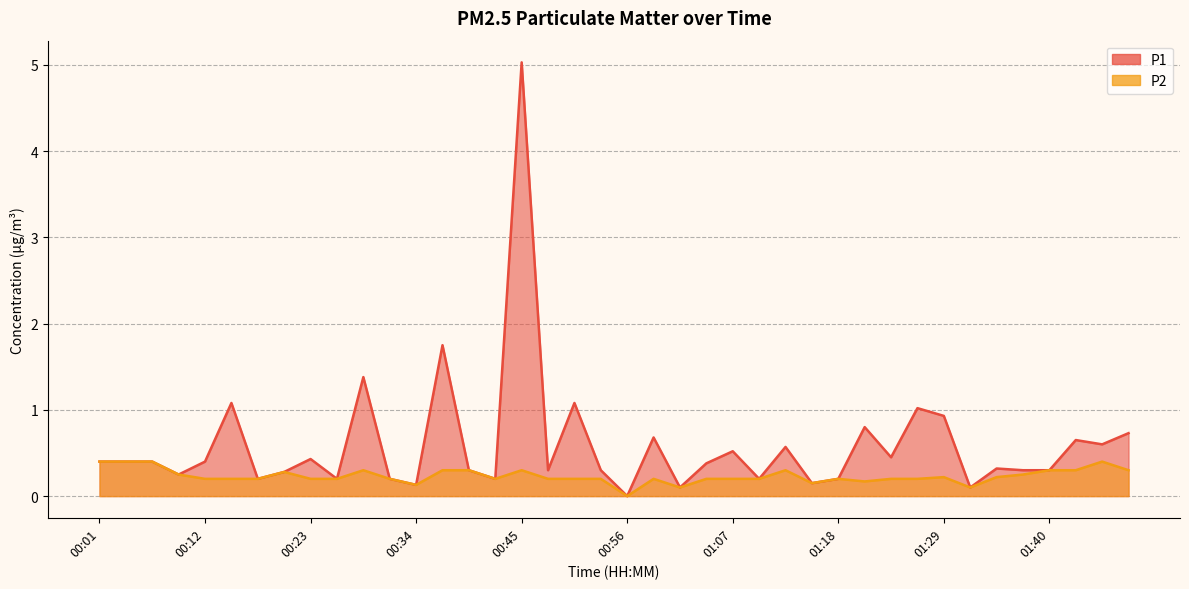

What is the highest value of the P1 series?

5.0